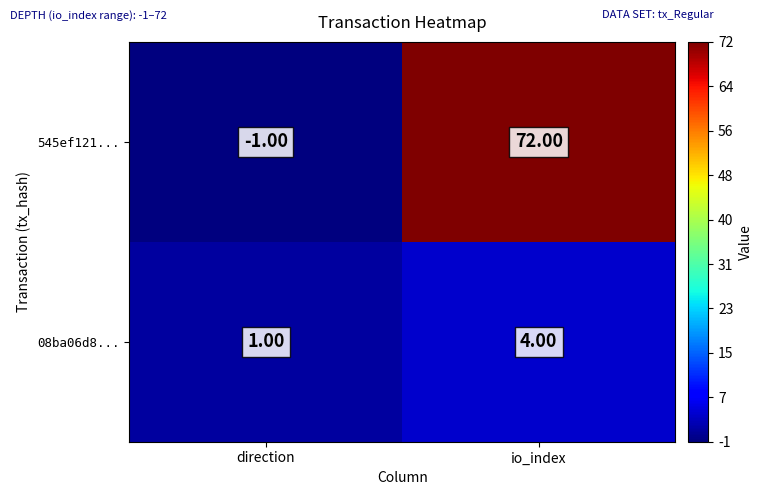

Rank the series at direction from highest to lowest value.

08ba06d8..., 545ef121...